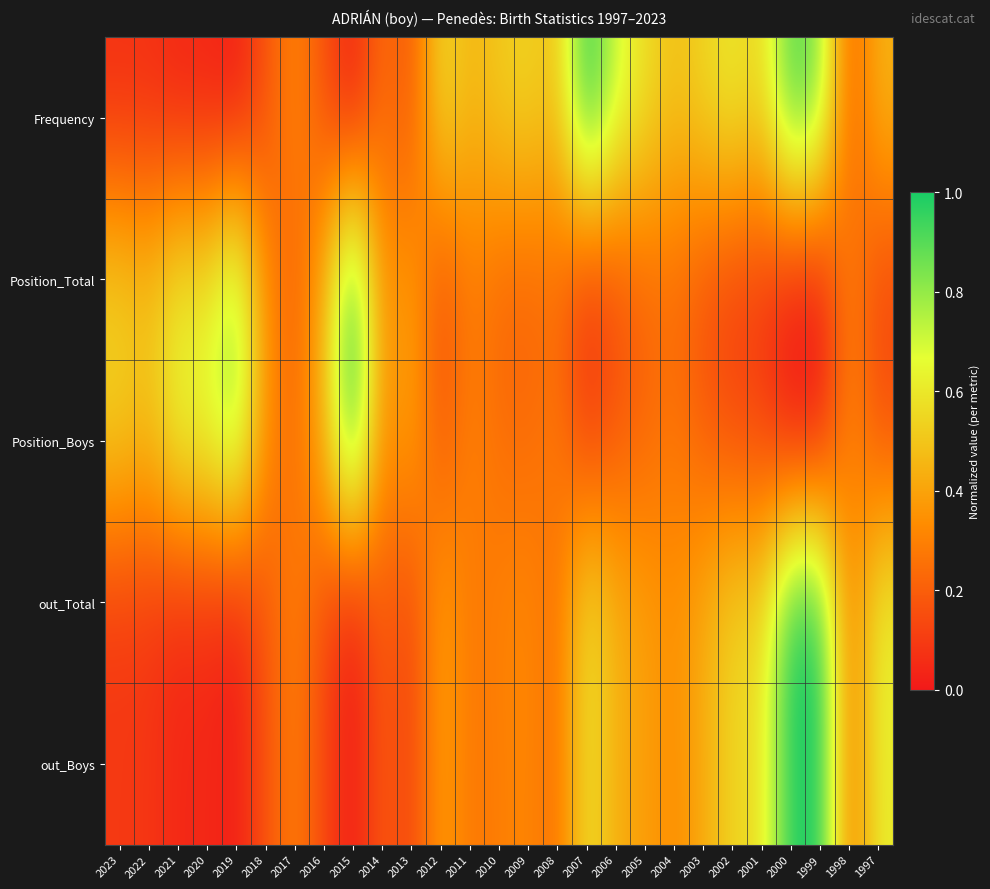

Reading left to right, transcribe all the data shown in this chart.

Frequency: 2023=0.1	2022=0.1	2021=0.0	2020=0.0	2019=0.0	2018=0.2	2017=0.3	2016=0.2	2015=0.0	2014=0.3	2013=0.2	2012=0.6	2011=0.5	2010=0.5	2009=0.5	2008=0.5	2007=1.0	2006=0.7	2005=0.6	2004=0.5	2003=0.5	2002=0.6	2001=0.5	2000=0.9	1999=0.8	1998=0.2	1997=0.5
Position_Total: 2023=0.5	2022=0.5	2021=0.6	2020=0.6	2019=0.8	2018=0.3	2017=0.2	2016=0.4	2015=1.0	2014=0.3	2013=0.4	2012=0.1	2011=0.3	2010=0.2	2009=0.2	2008=0.2	2007=0.1	2006=0.1	2005=0.2	2004=0.2	2003=0.2	2002=0.1	2001=0.1	2000=0.0	1999=0.0	1998=0.3	1997=0.1
Position_Boys: 2023=0.5	2022=0.5	2021=0.7	2020=0.7	2019=0.8	2018=0.3	2017=0.2	2016=0.5	2015=1.0	2014=0.3	2013=0.4	2012=0.2	2011=0.3	2010=0.2	2009=0.2	2008=0.3	2007=0.1	2006=0.2	2005=0.2	2004=0.3	2003=0.2	2002=0.1	2001=0.1	2000=0.0	1999=0.0	1998=0.3	1997=0.2
out_Total: 2023=0.1	2022=0.1	2021=0.0	2020=0.1	2019=0.0	2018=0.2	2017=0.3	2016=0.1	2015=0.0	2014=0.2	2013=0.1	2012=0.4	2011=0.3	2010=0.3	2009=0.3	2008=0.2	2007=0.6	2006=0.4	2005=0.4	2004=0.3	2003=0.4	2002=0.5	2001=0.6	2000=1.0	1999=1.0	1998=0.3	1997=0.6
out_Boys: 2023=0.1	2022=0.1	2021=0.0	2020=0.0	2019=0.0	2018=0.2	2017=0.3	2016=0.1	2015=0.0	2014=0.2	2013=0.1	2012=0.4	2011=0.3	2010=0.3	2009=0.3	2008=0.2	2007=0.6	2006=0.4	2005=0.4	2004=0.3	2003=0.4	2002=0.5	2001=0.6	2000=1.0	1999=1.0	1998=0.3	1997=0.6